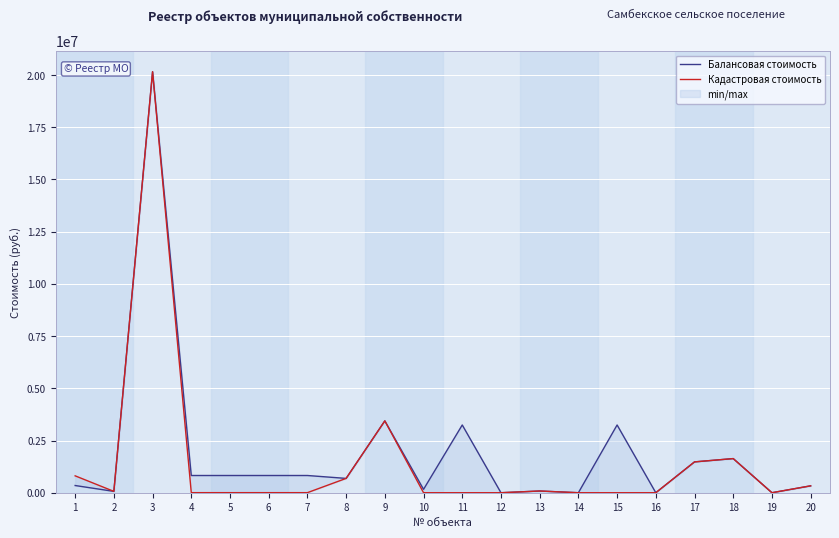

Rank the categories by Балансовая стоимость value from lowest to highest.

12, 14, 16, 19, 2, 13, 10, 20, 1, 8, 4, 5, 6, 7, 17, 18, 11, 15, 9, 3